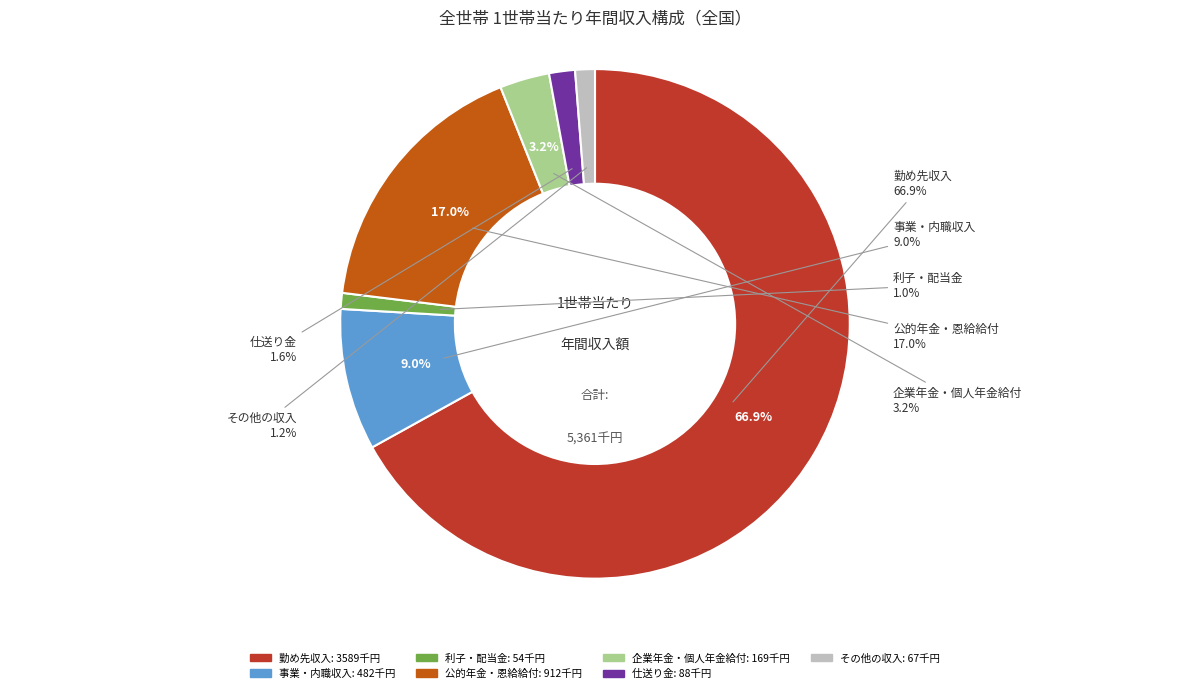

To the nearest percent, what is the average slice percentage?

14%